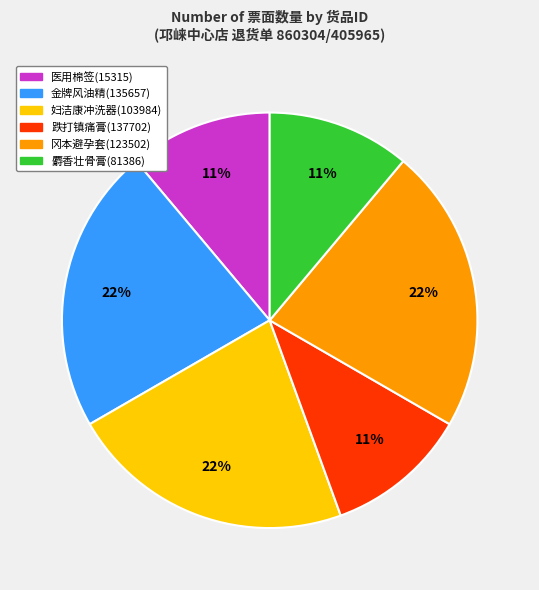

To the nearest percent, what is the average slice percentage?

17%